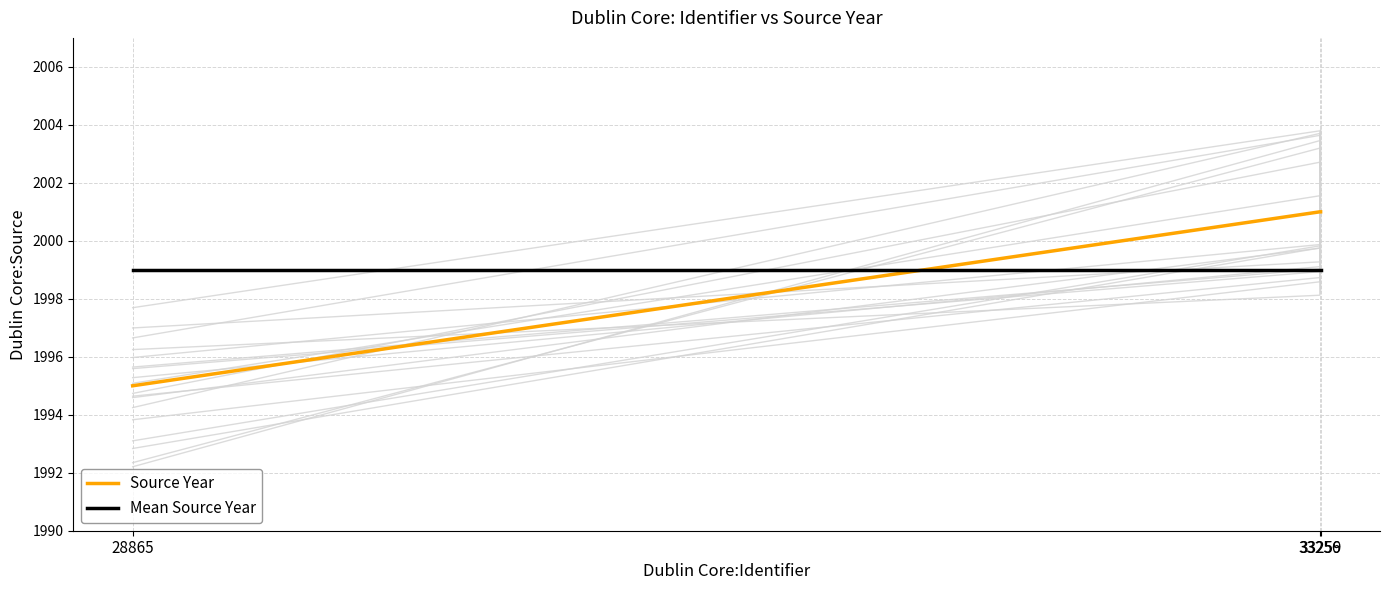

At which category is the sum across all series the highest?

33256